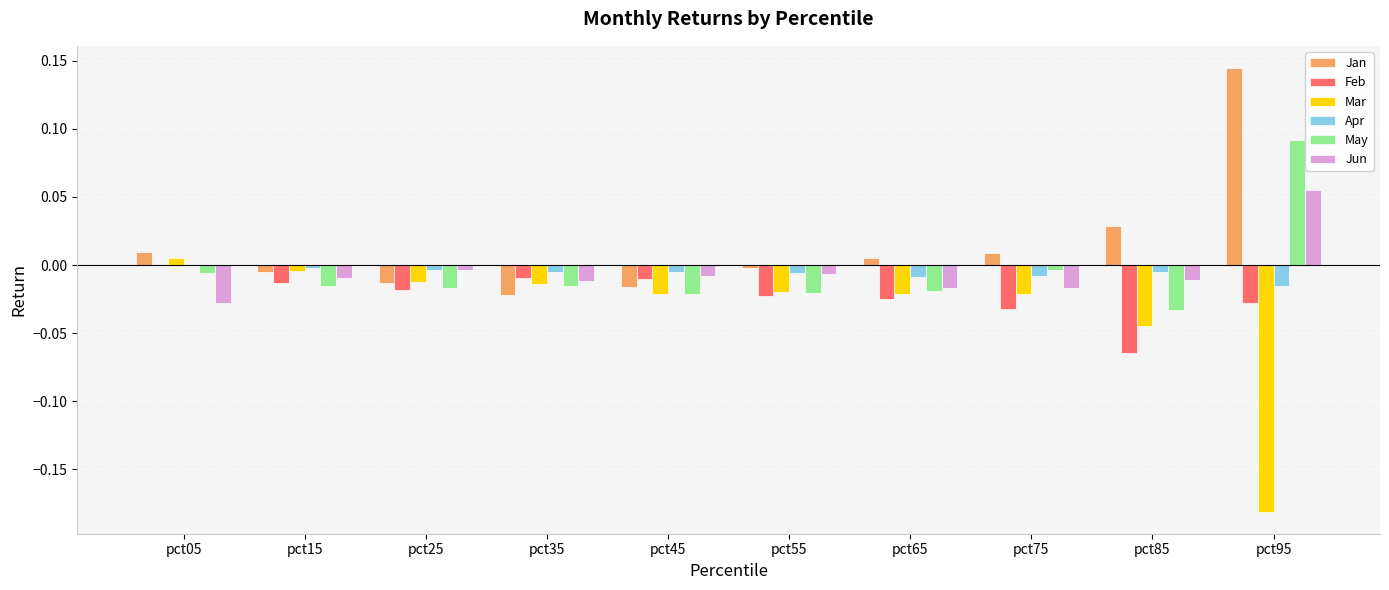

At which label does Jun reach its peak?

pct95